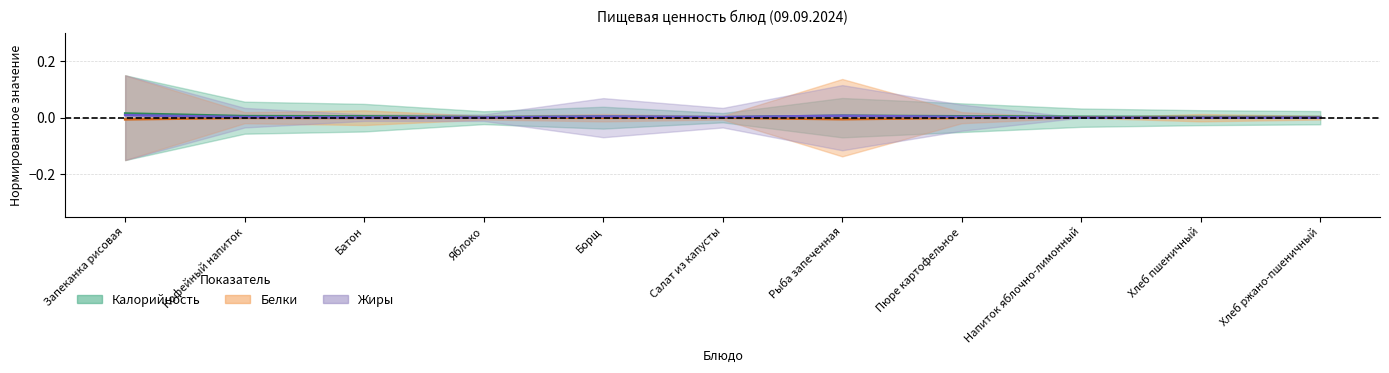

List the labels in order of Калорийность value, smallest first.

Салат из капусты, Яблоко, Хлеб ржано-пшеничный, Хлеб пшеничный, Напиток яблочно-лимонный, Борщ, Батон, Пюре картофельное, Кофейный напиток, Рыба запеченная, Запеканка рисовая